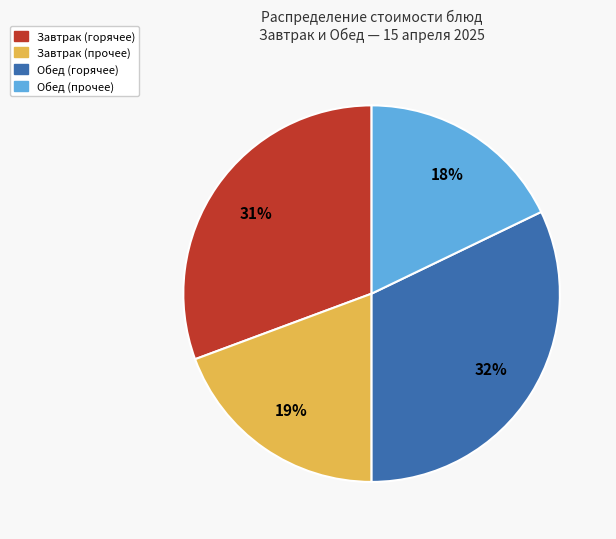

To the nearest percent, what is the average slice percentage?

25%